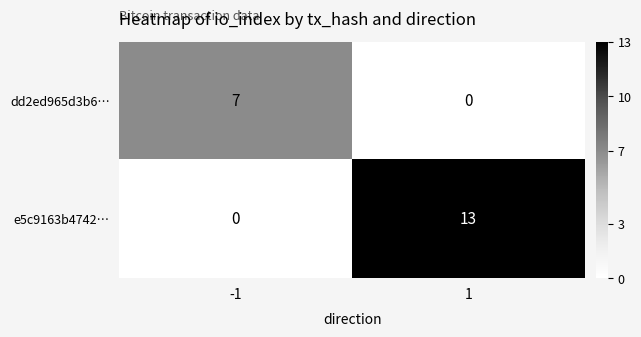

At how many categories does at least one series exceed 0?

2